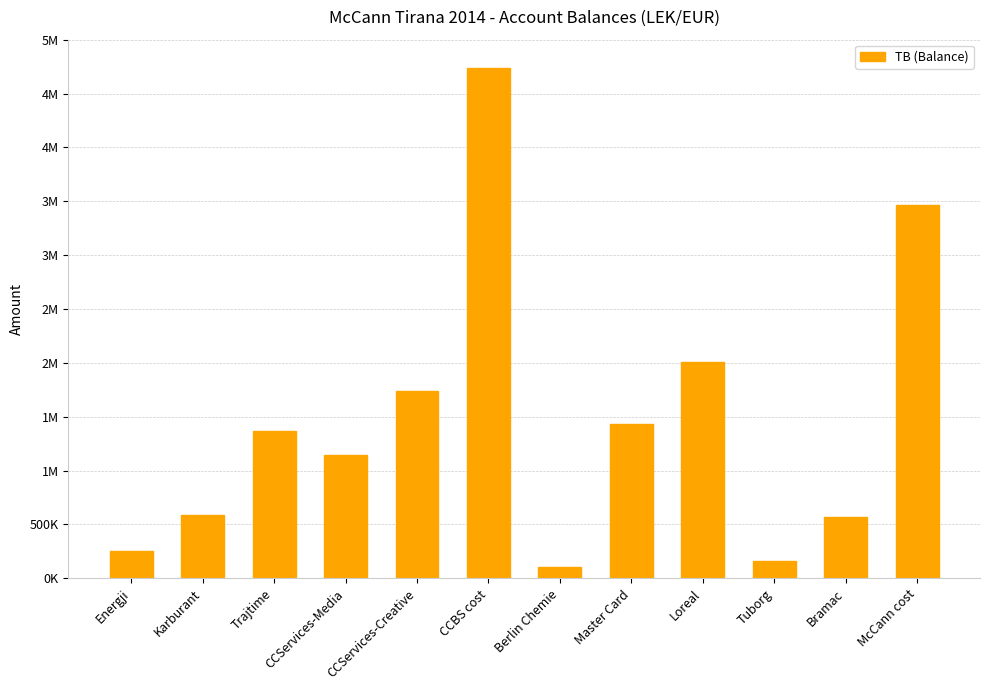

Is it true that the value at McCann cost is 2355485.6?

False